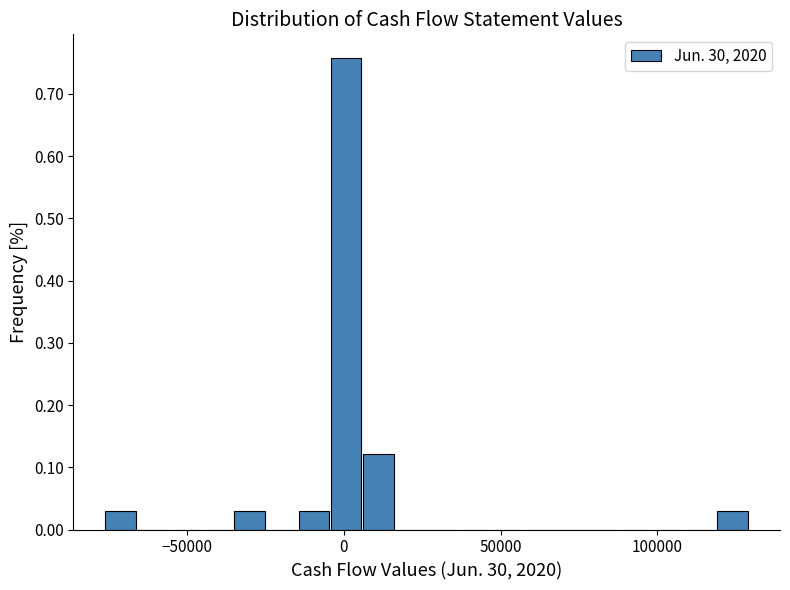

Read against the x-axis, roughly where is the centre of the tallest bar?

0